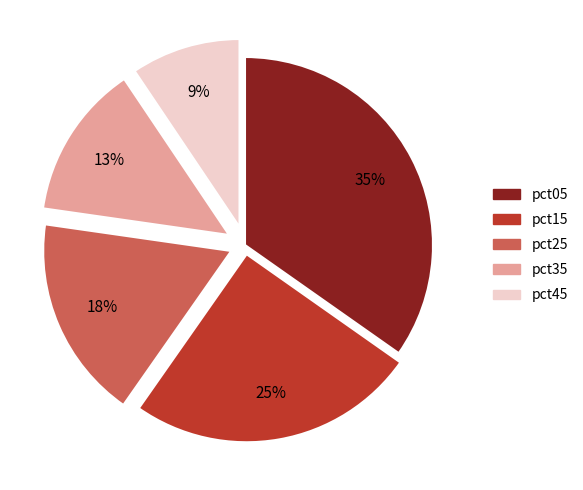

How many segments does this pie chart have?

5